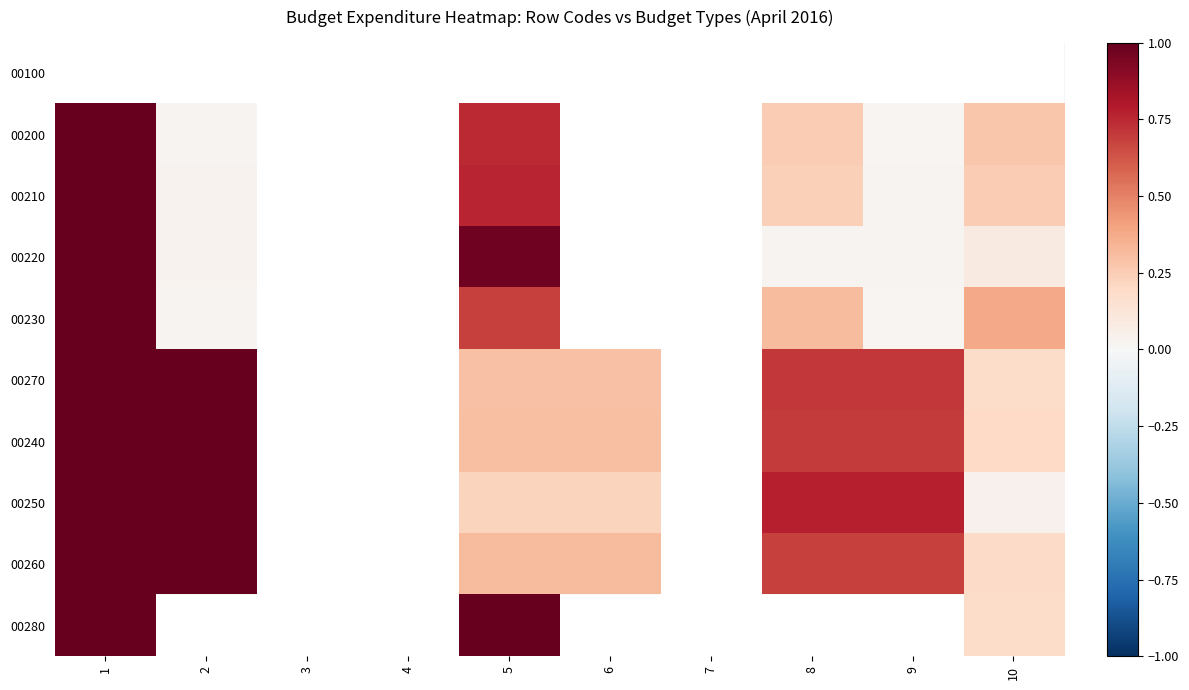

At which label does 00230 reach its peak?

1